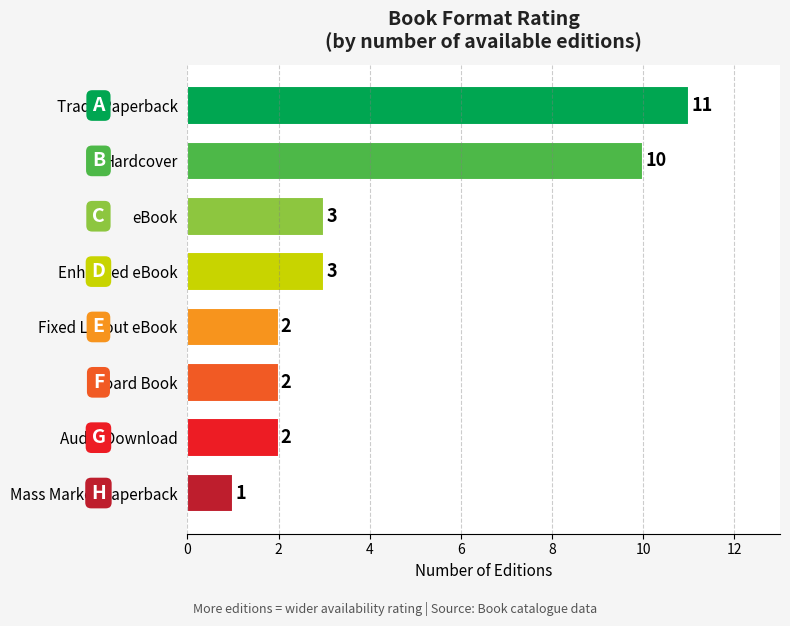

True or false: the data shows 1 at Audio Download.

False